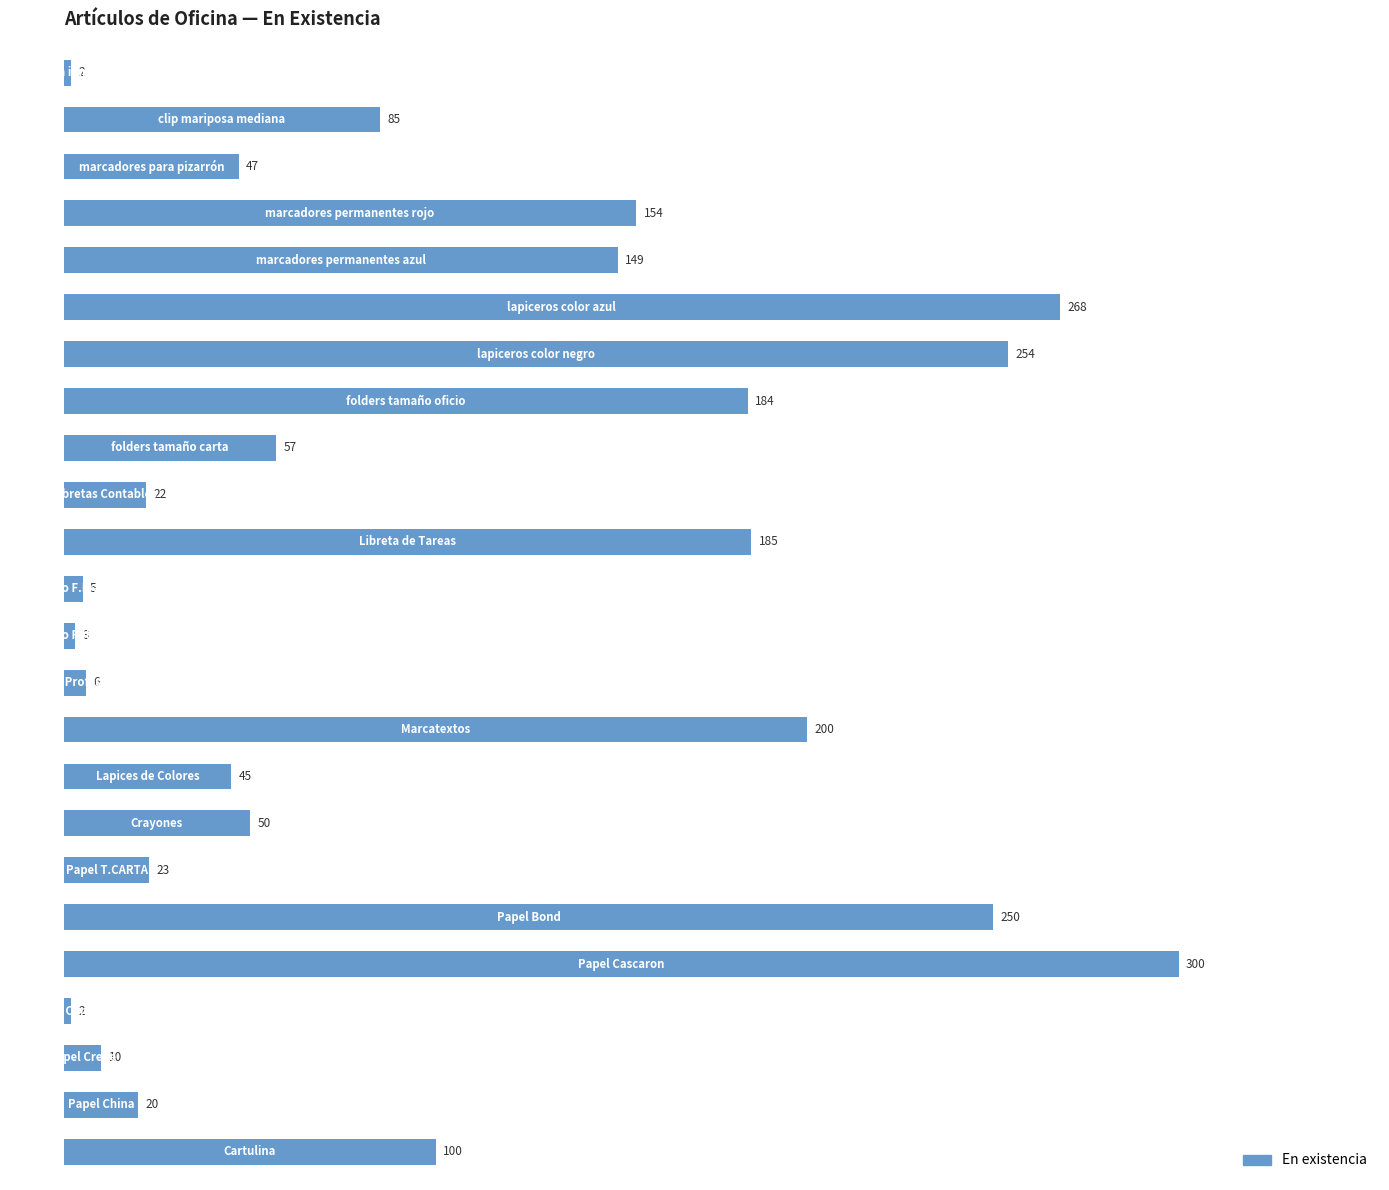

What is the maximum value shown in the chart?

300